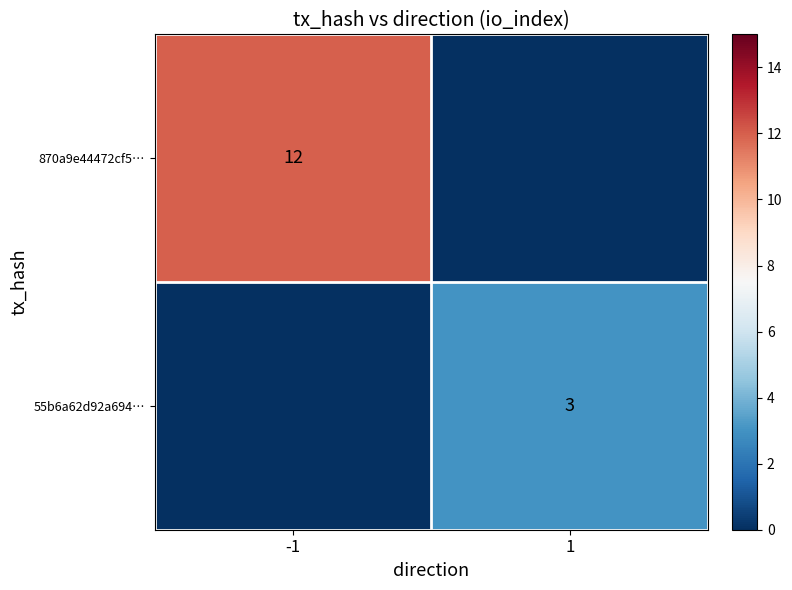

Is it true that 870a9e44472cf5… equals 20 at -1?

False